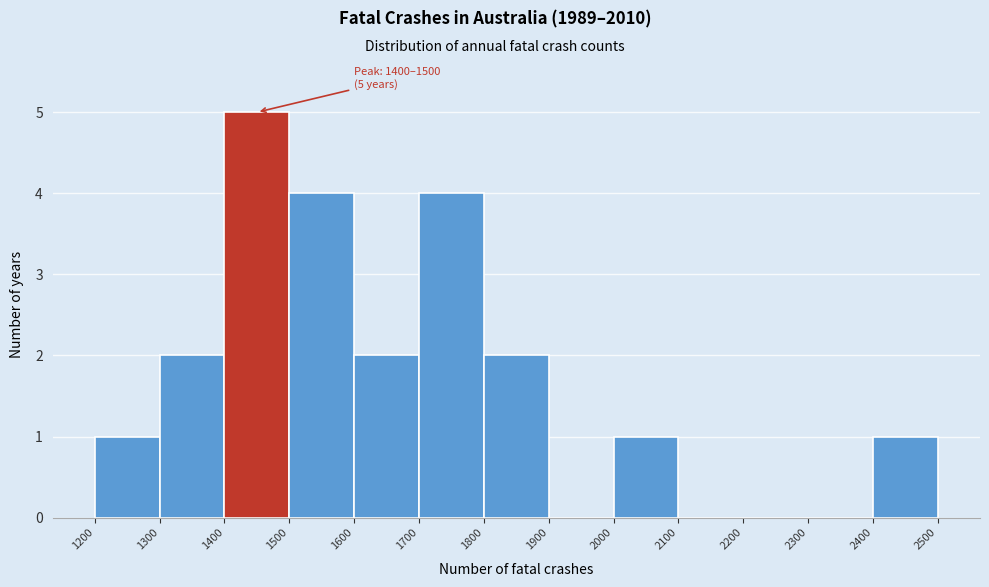

Which range on the x-axis has the tallest bar?

1400 to 1500